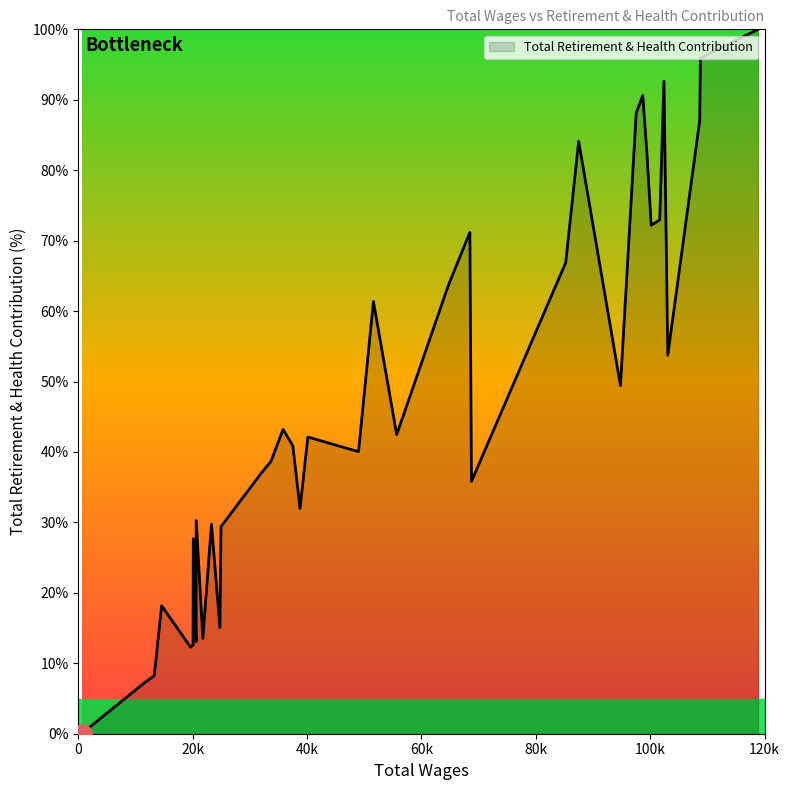

What is the label of the 21st point from the right?

48997.0